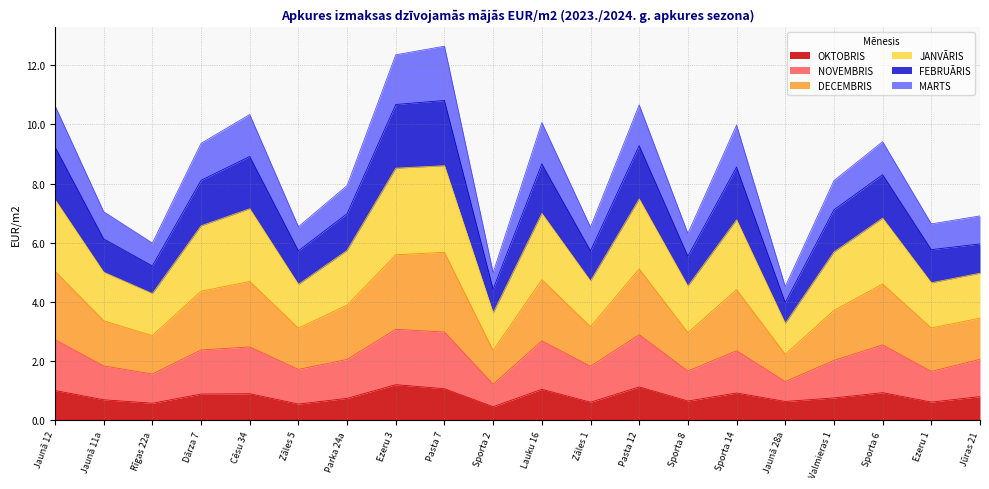

True or false: NOVEMBRIS and JANVĀRIS cross at least once.

False